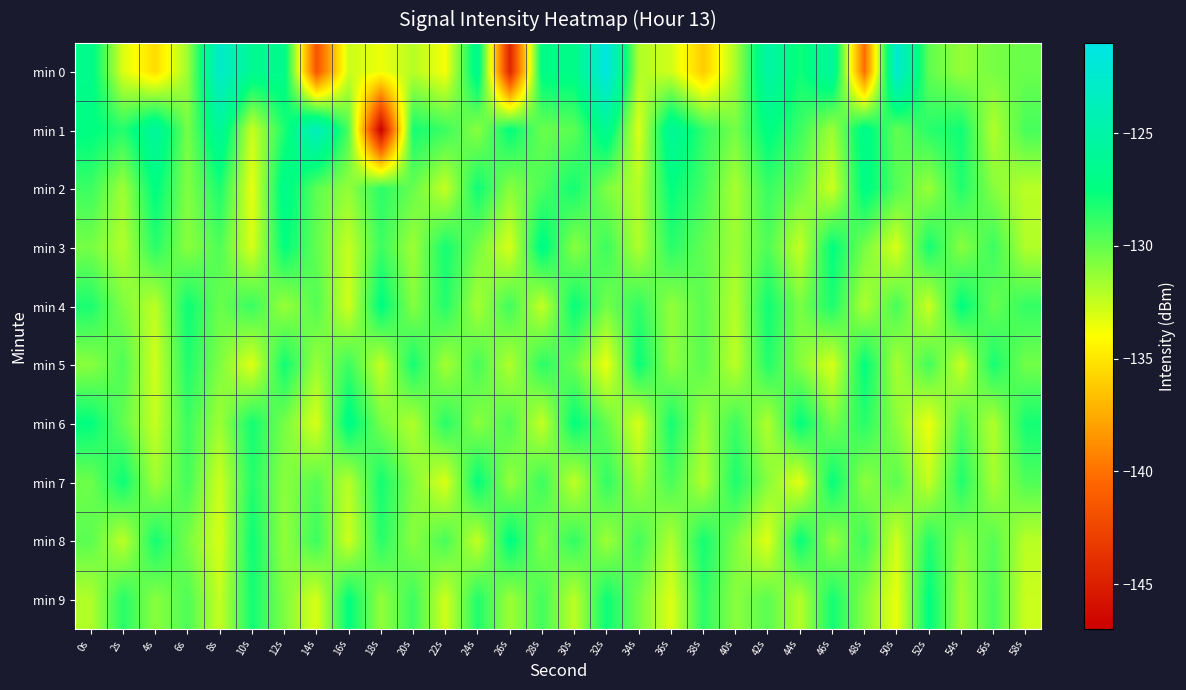

Rank the series by their maximum value, from highest to lowest.

min 0, min 1, min 2, min 3, min 6, min 4, min 8, min 9, min 5, min 7